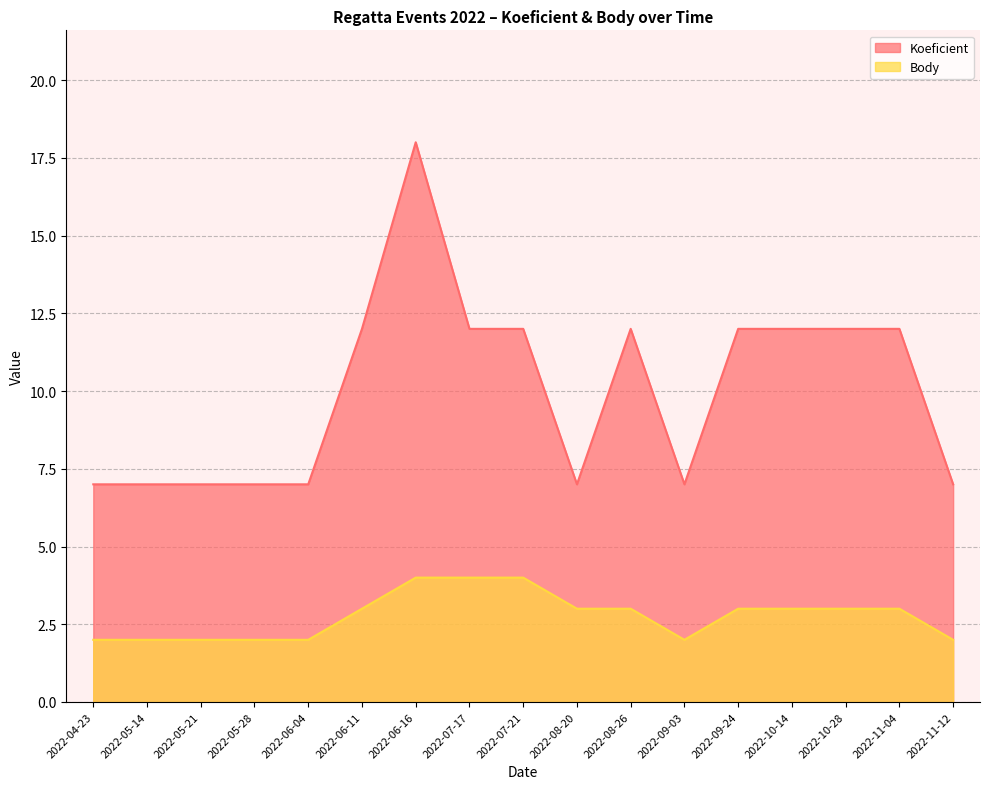

Reading right to left, transcribe all the data shown in this chart.

Koeficient: 7	12	12	12	12	7	12	7	12	12	18	12	7	7	7	7	7
Body: 2	3	3	3	3	2	3	3	4	4	4	3	2	2	2	2	2